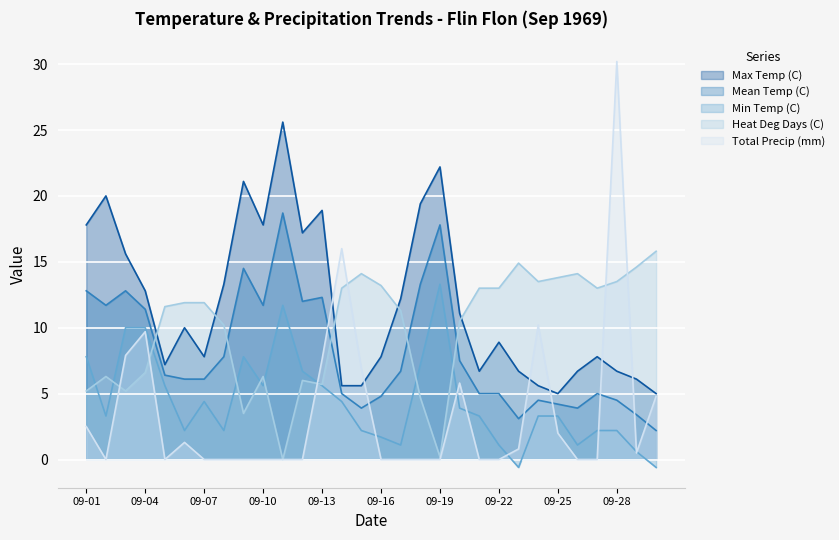

What is the minimum value shown in the chart?

-0.6